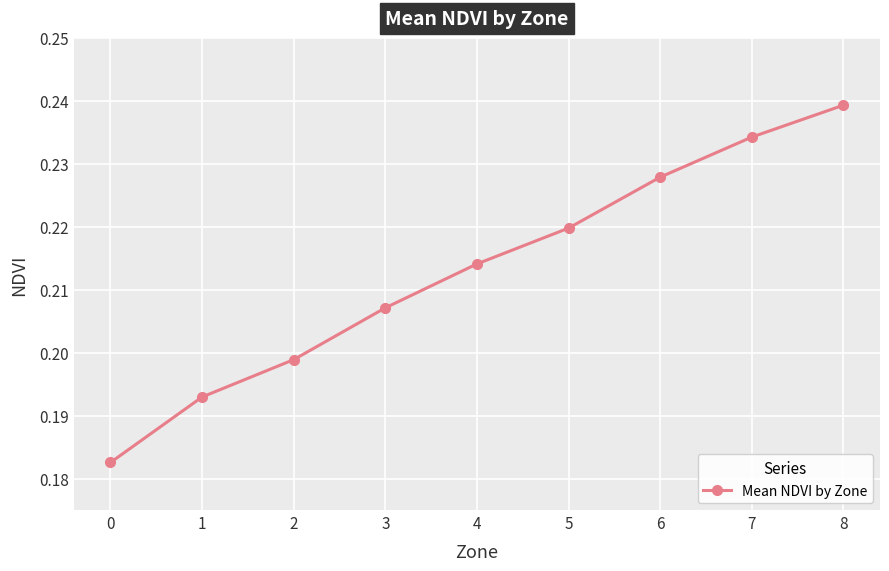

Rank the categories by value from highest to lowest.

8, 7, 6, 5, 4, 3, 2, 1, 0